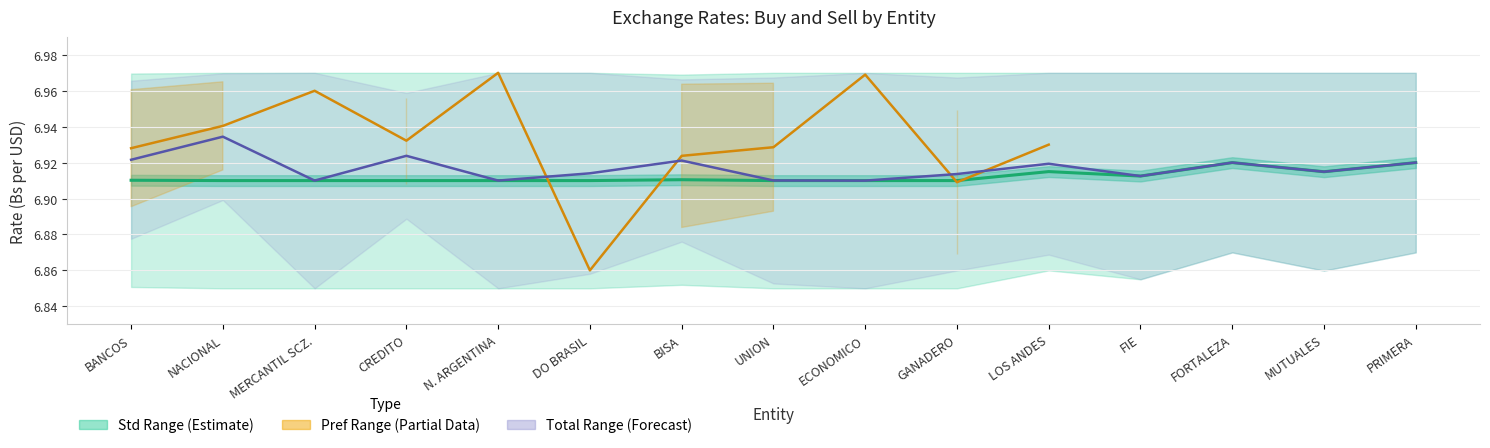

How many times do Pref Mid and Std Mid cross each other?

4